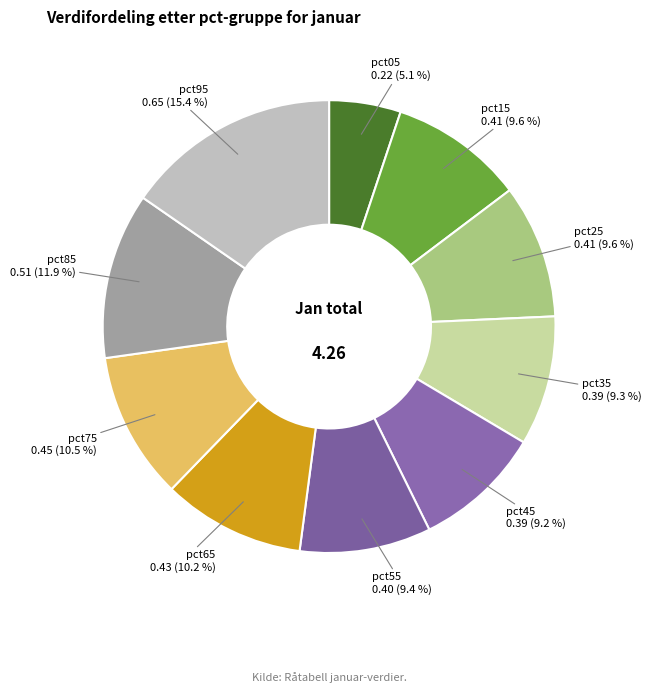

How many segments does this pie chart have?

10